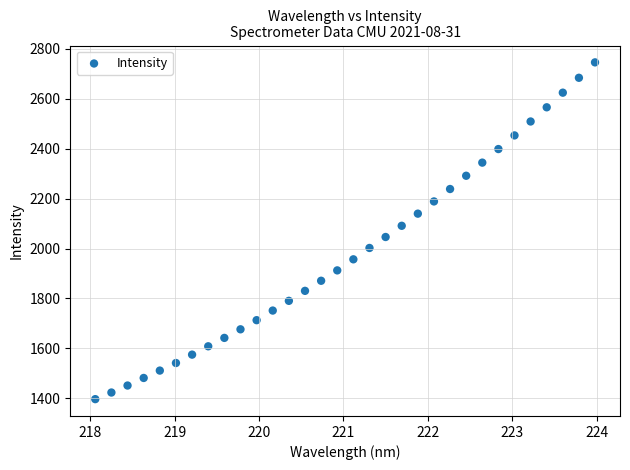

What is the range of X values (max minus min)?

5.9